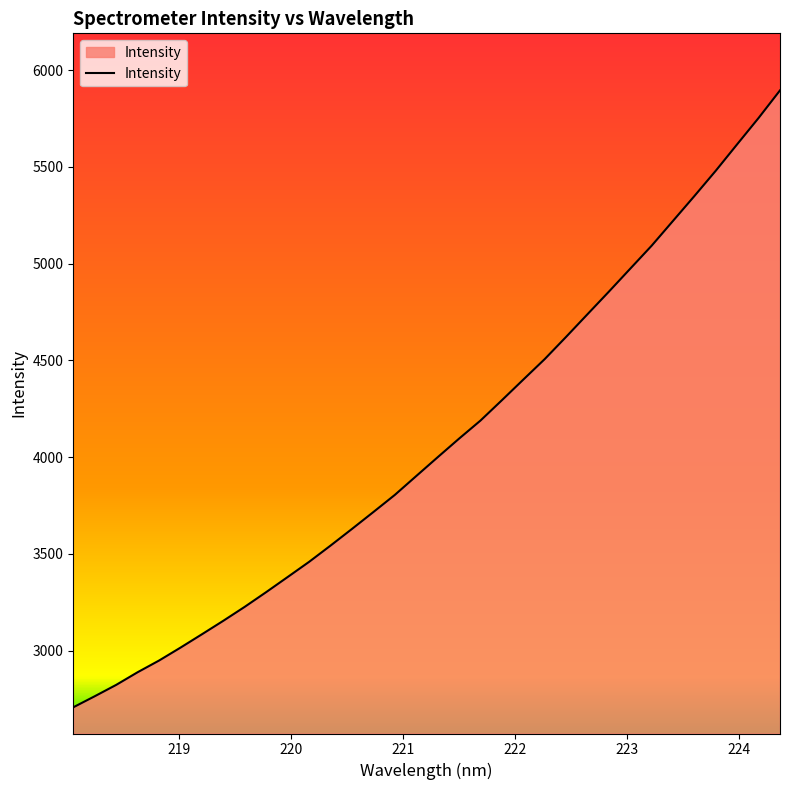

What is the difference between the maximum and minimum values?

3187.8